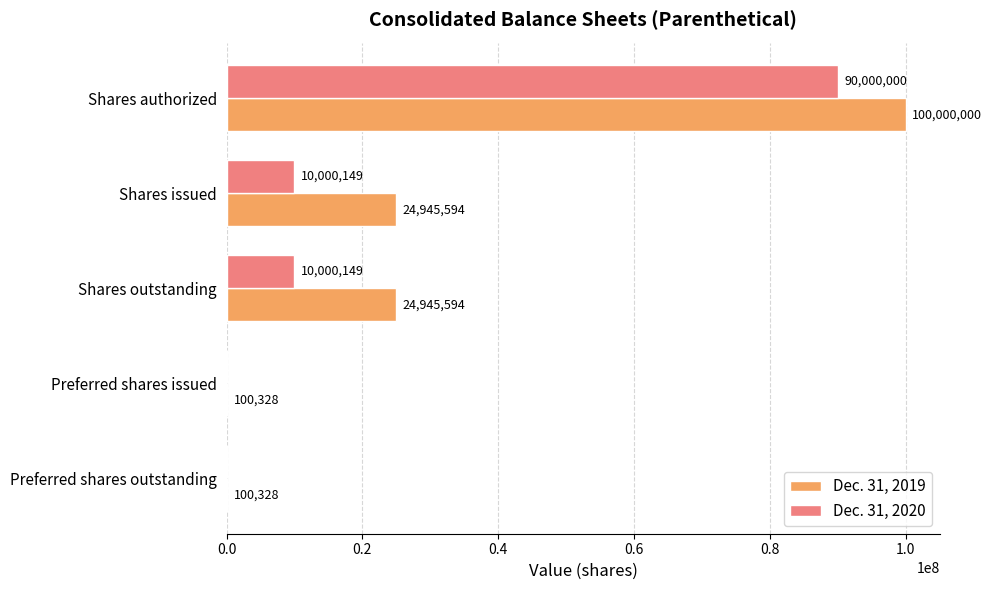

Which series has the largest total across all categories?

Dec. 31, 2019